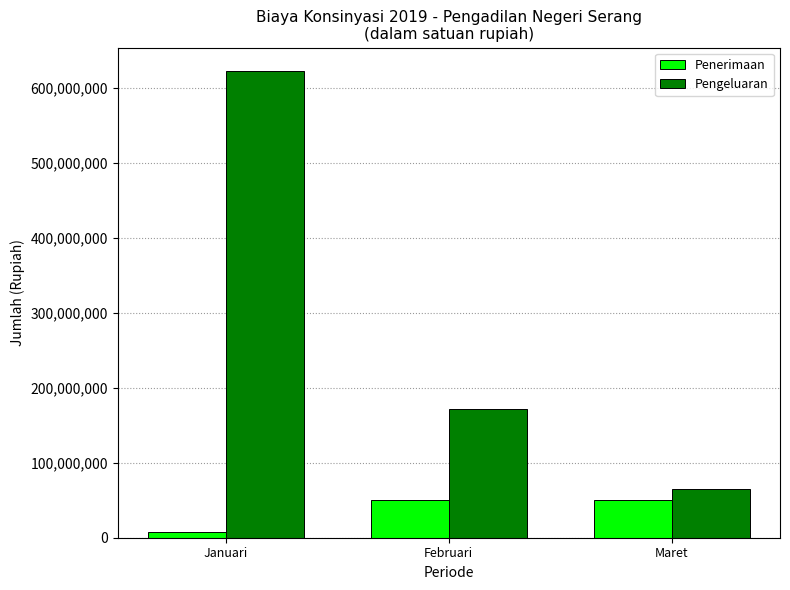

What are all the series names shown in the legend?

Penerimaan, Pengeluaran